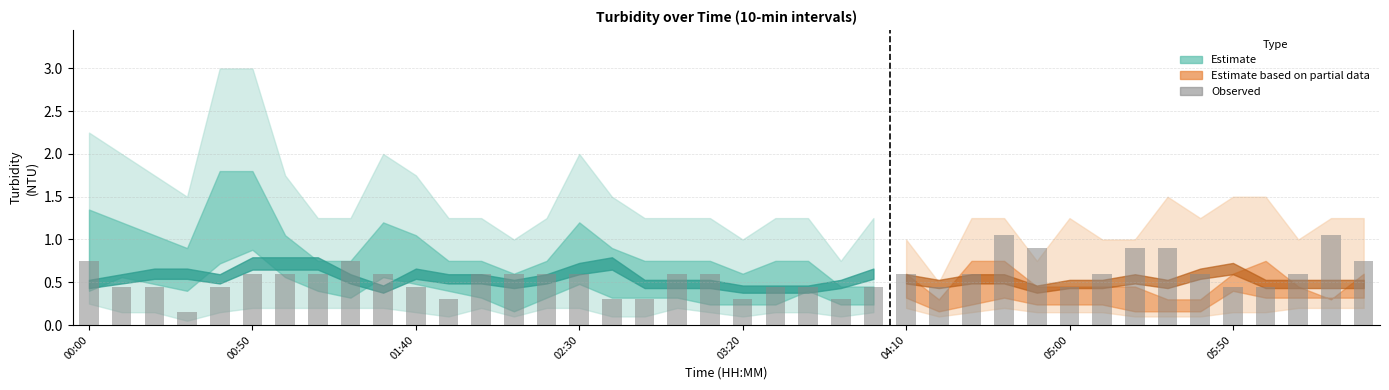

What is the average value?

0.6